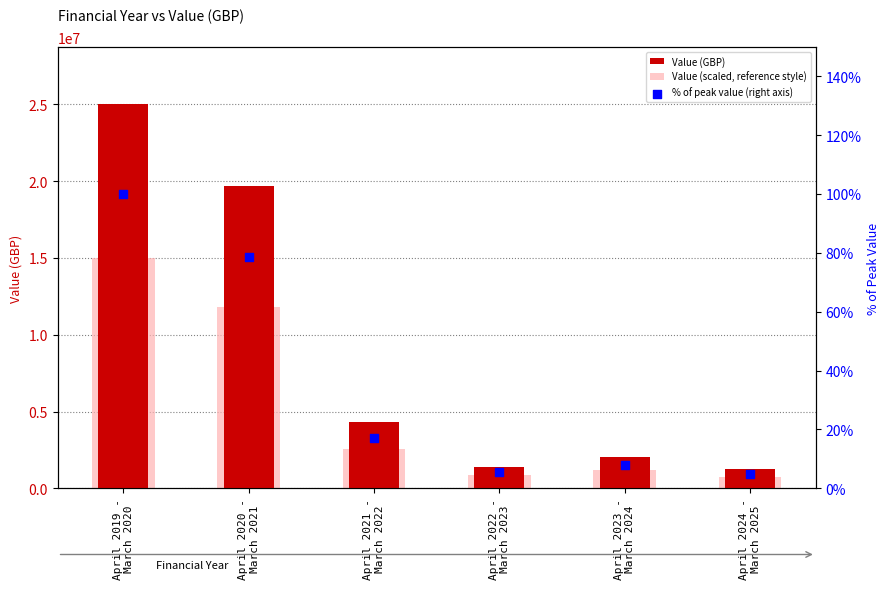

What is the total value across all series at April 2024 -
March 2025?

1958475.3